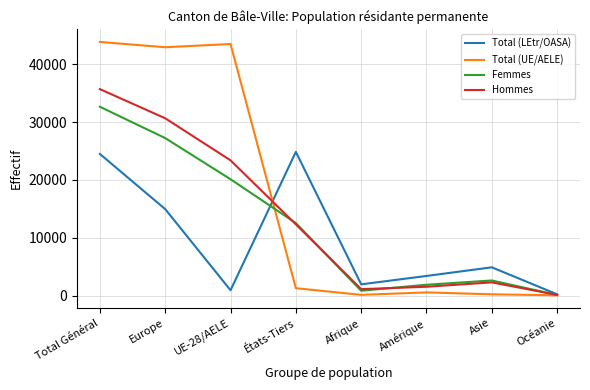

List the series in order of their peak value, highest first.

Total (UE/AELE), Hommes, Femmes, Total (LEtr/OASA)